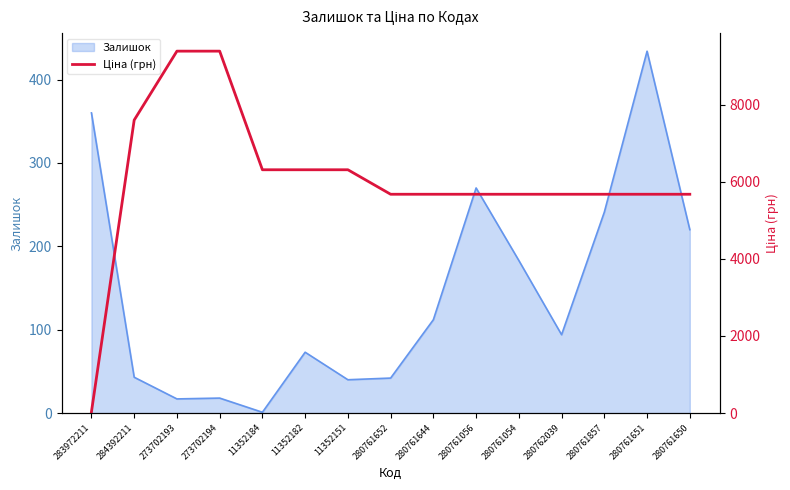

Approximately how many times larger is the value at 280761652 compared to 11352184?

0.9